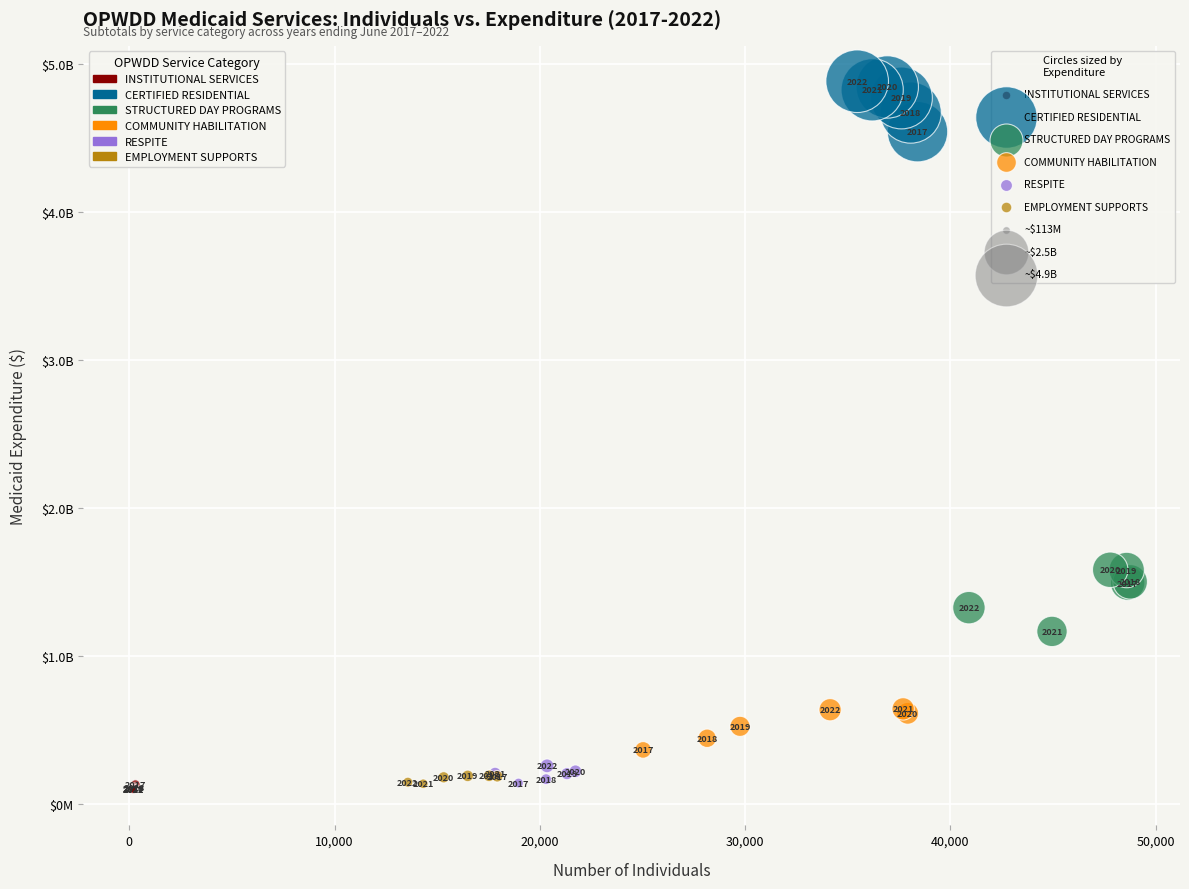

Which series has the widest spread of Y values?

STRUCTURED DAY PROGRAMS